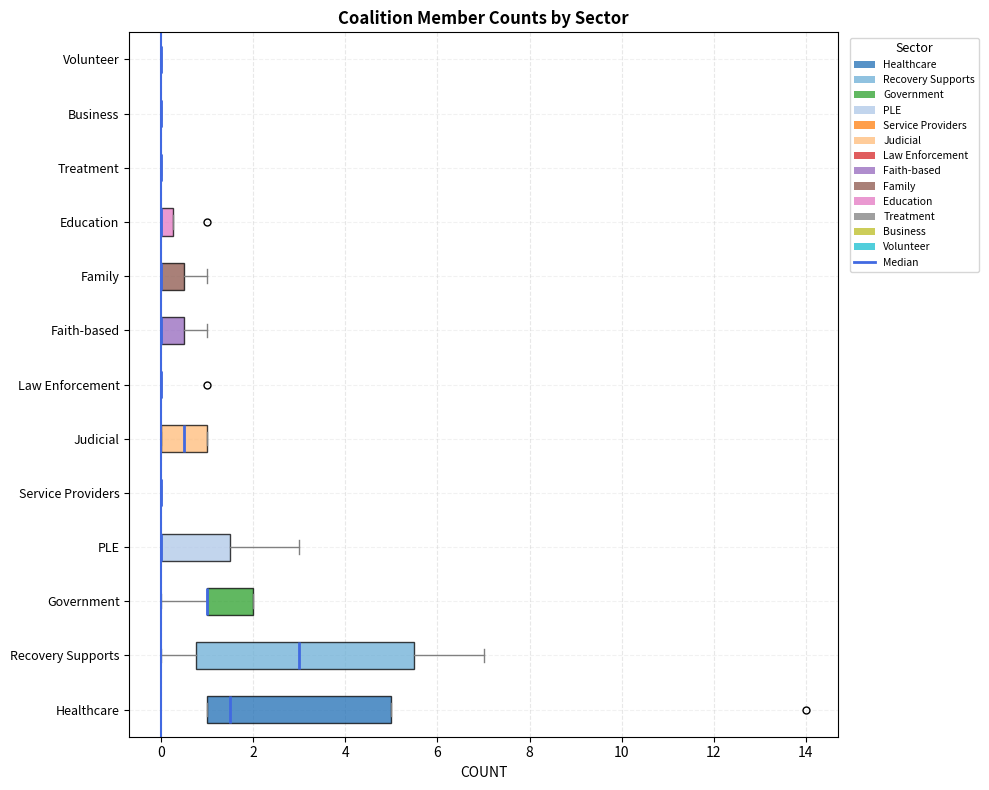

Which box is the widest, from its left edge to its right edge?

Recovery Supports